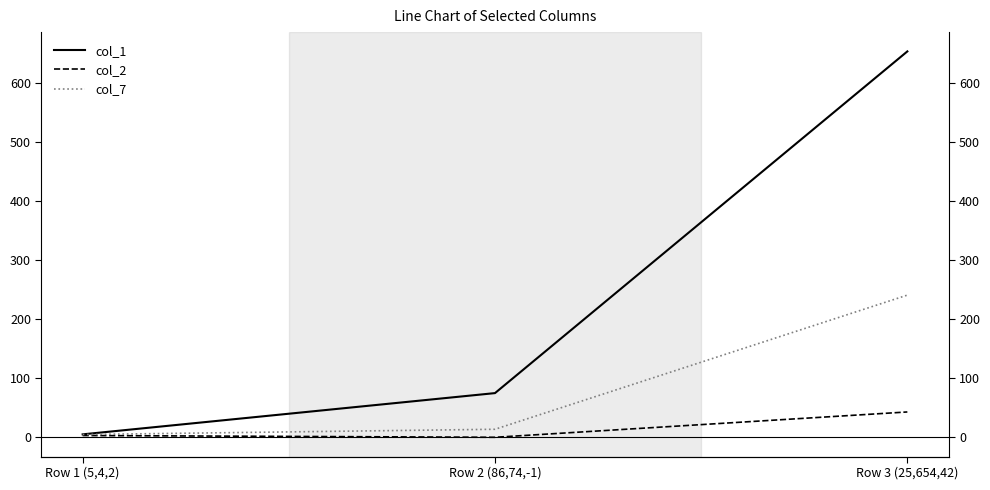

At which category is the sum across all series the highest?

Row 3 (25,654,42)